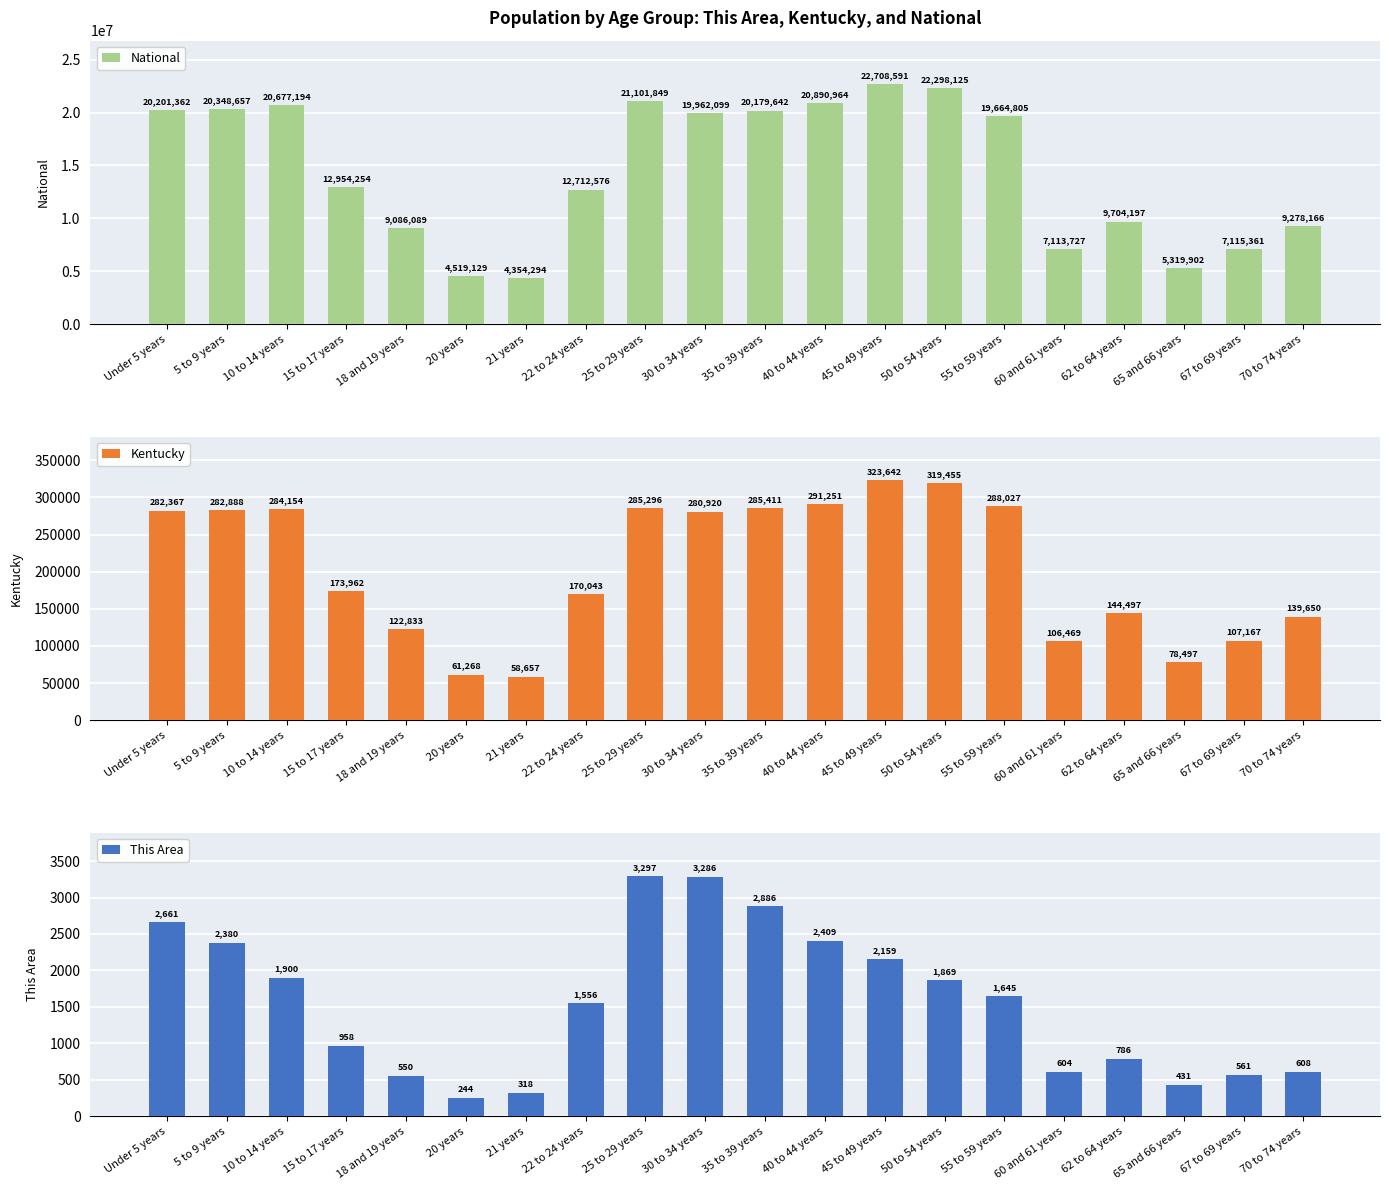

Does the chart contain any negative values?

No